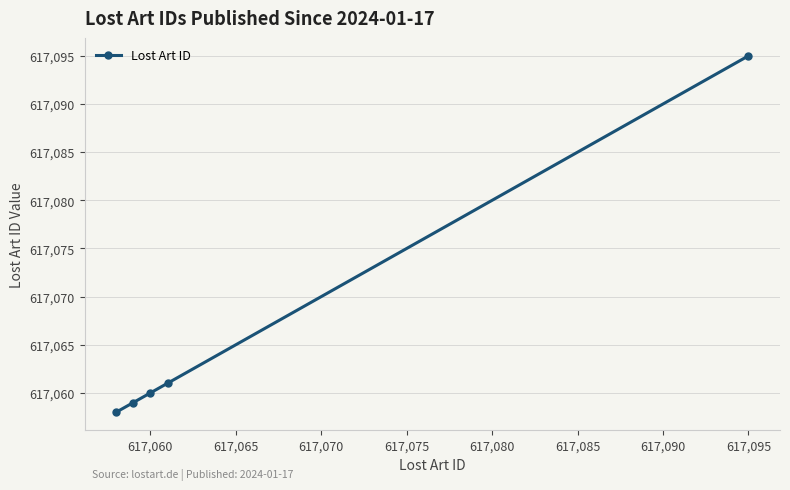

True or false: the data has more than 2 interior local peaks.

False